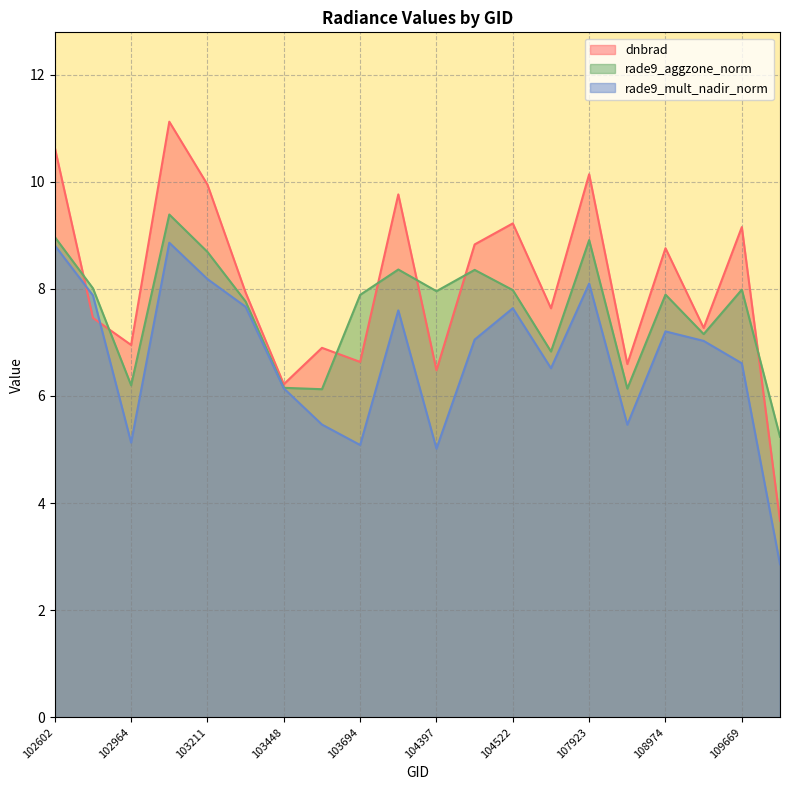

Rank the categories by rade9_mult_nadir_norm value from lowest to highest.

115692, 104397, 103694, 102964, 108090, 103566, 103448, 107562, 109669, 109147, 104405, 108974, 103811, 104522, 103330, 102724, 107923, 103211, 102602, 103092